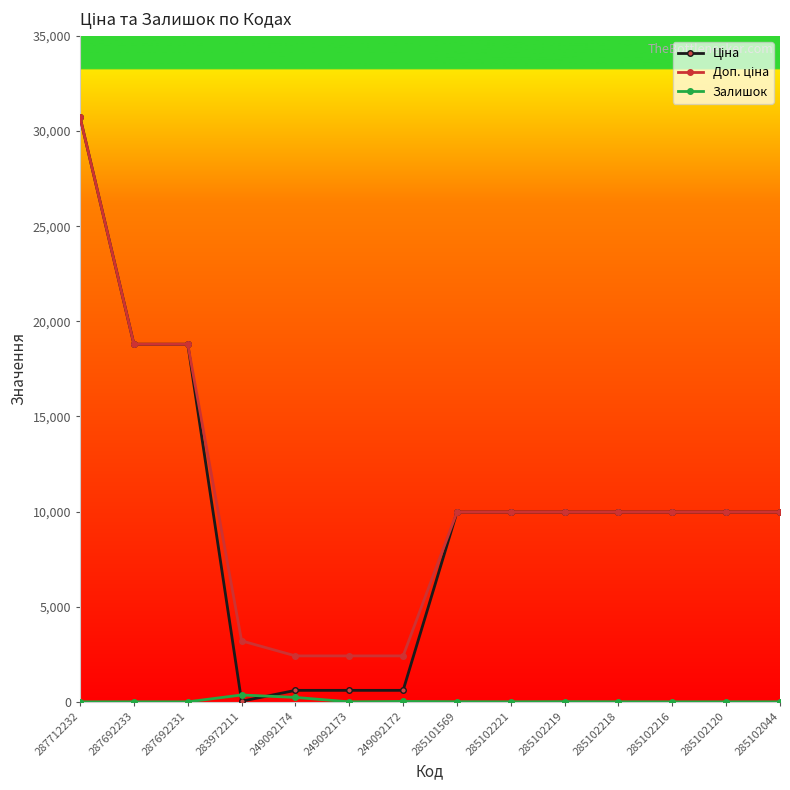

At which category is the sum across all series the highest?

287712232